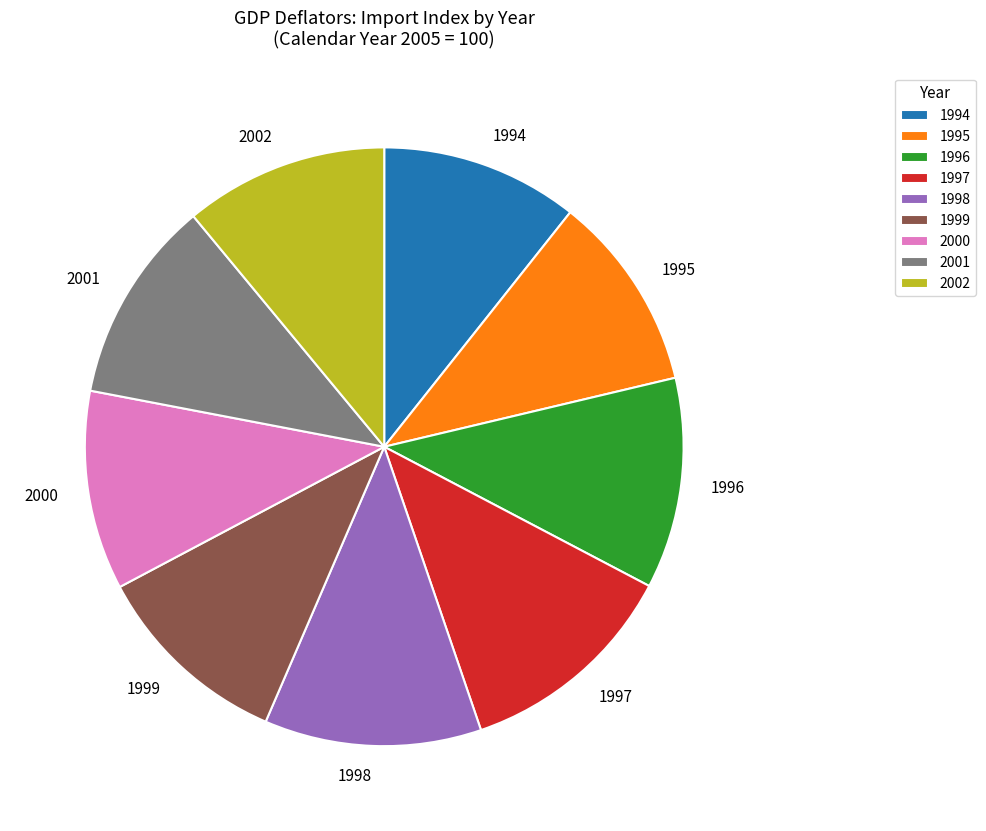

Is the sum of 1995 and 1994 greater than half?

No